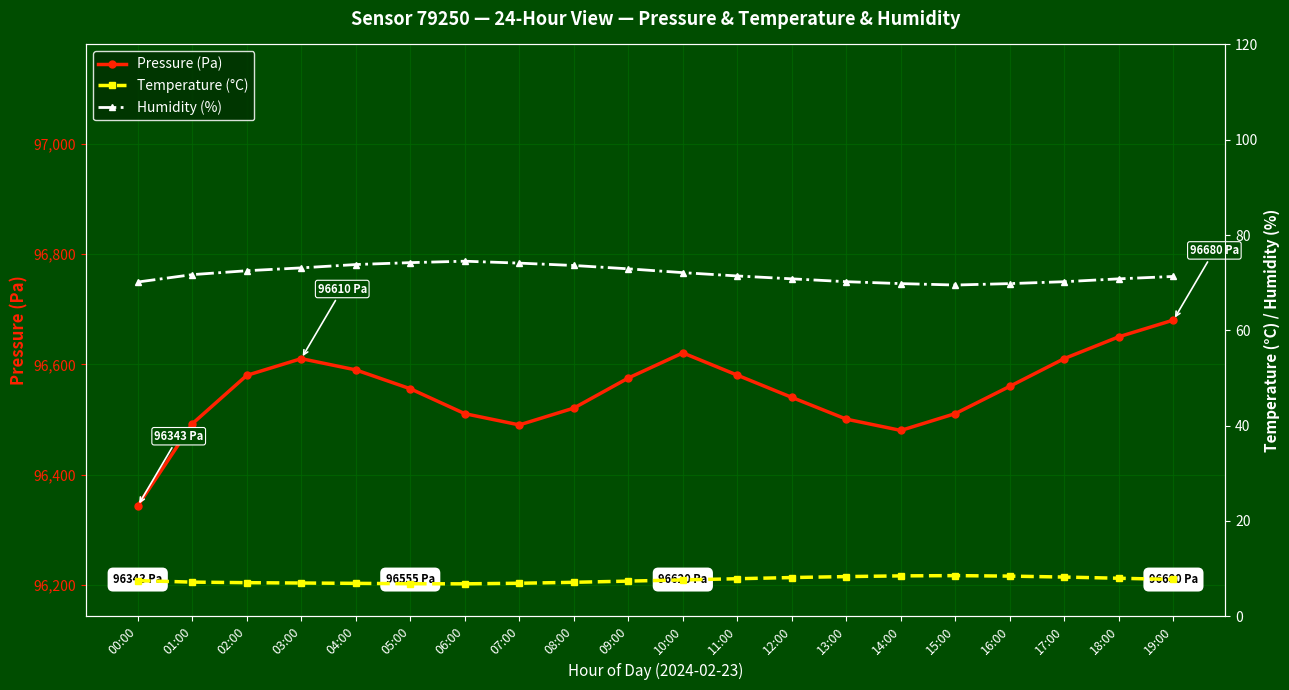

Where is the first local maximum for Temperature (°C)?

15:00